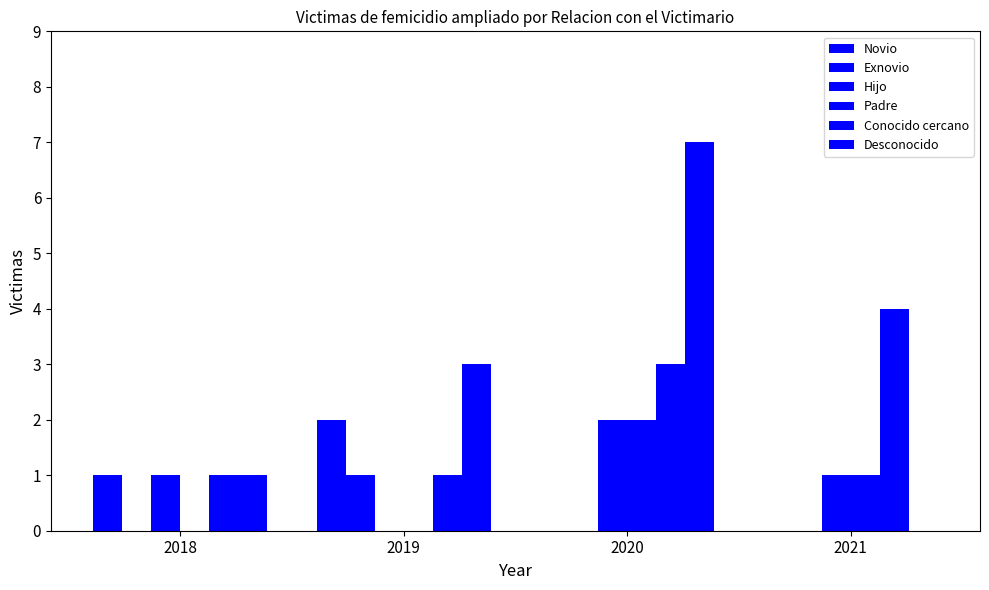

What is the value of the Desconocido bar at the 1st from the left?

1